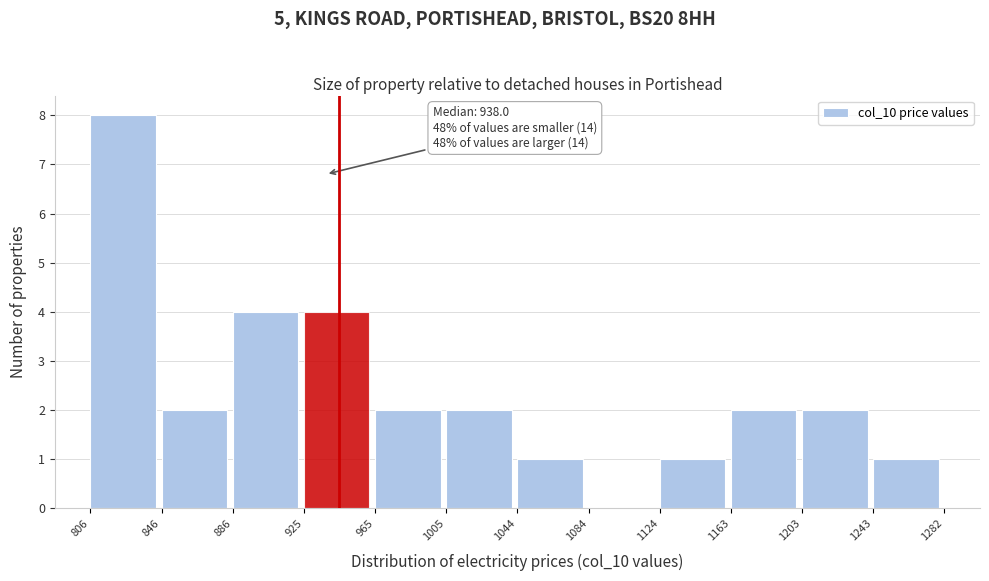

Over which range of the x-axis is the bar tallest?

806 to 846